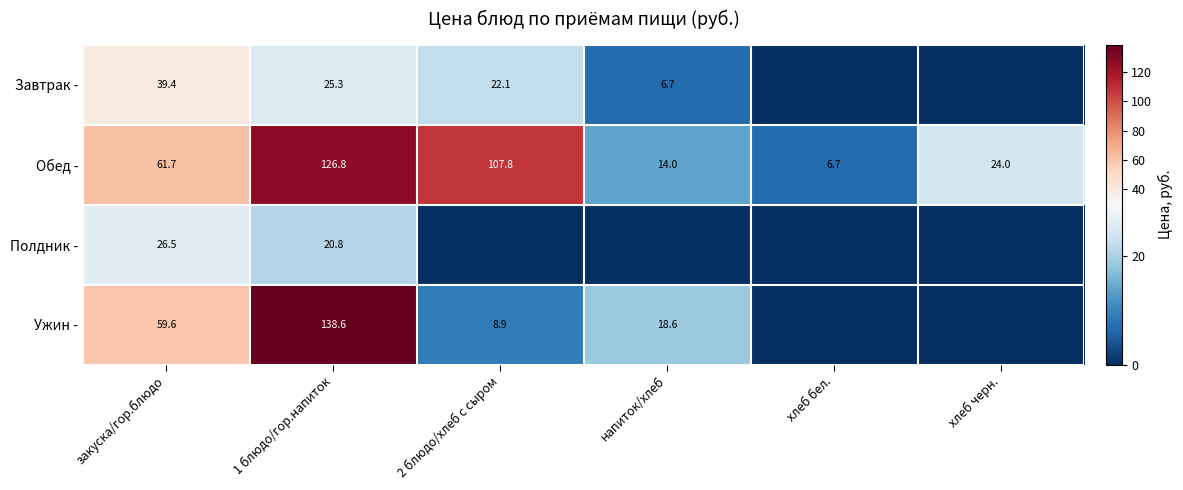

Where is Обед - nearest to the value 66?

закуска/гор.блюдо